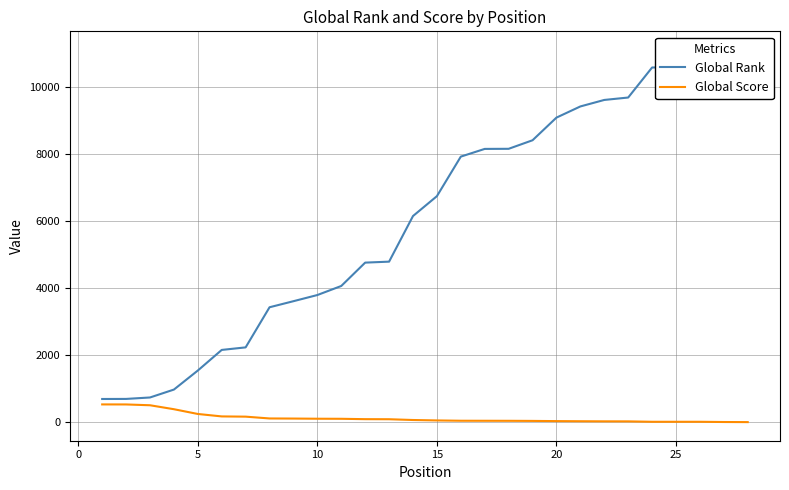

What is the difference between the second highest and minimum values in the Global Score series?

527